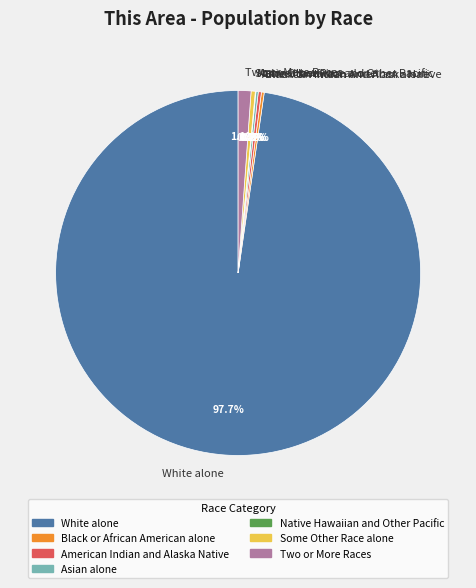

How much of the chart is everything except White alone?

2.3%